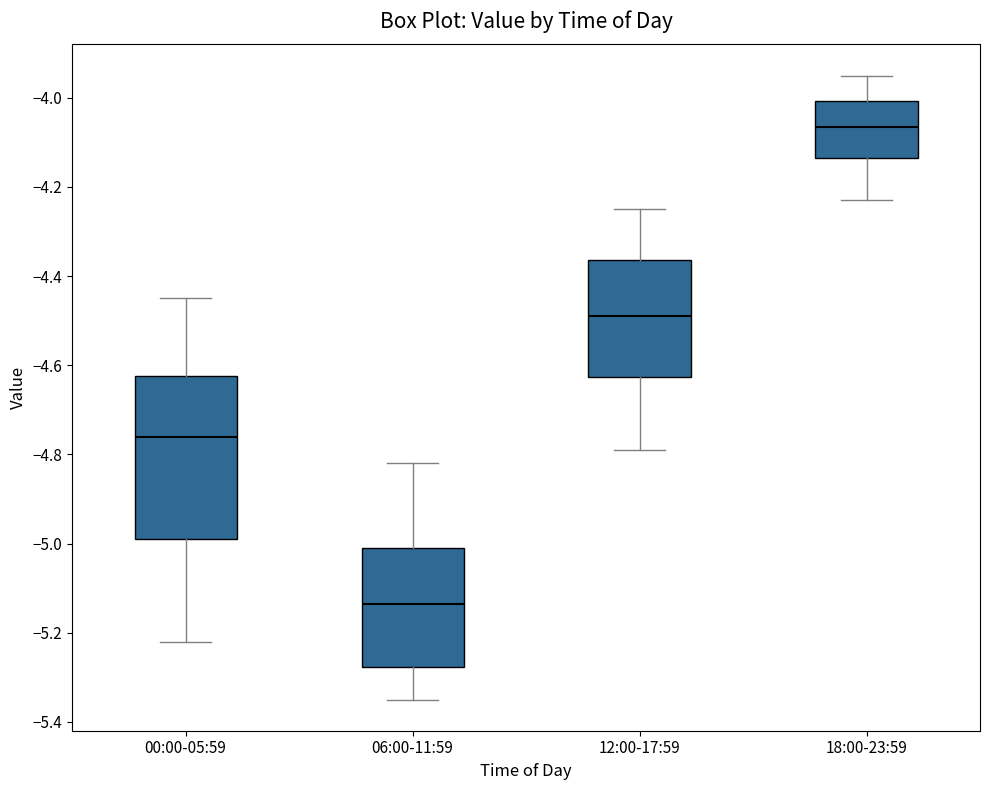

Reading left to right, transcribe this box plot: for each box, give where its median line is, the range the box spans, and where its two whiskers end, as read against the y-axis. The values are not printed on the chart, so give them approximately, as read against the axis.

00:00-05:59: median -4.76, box -4.98 to -4.62, whiskers -5.22 to -4.44
06:00-11:59: median -5.14, box -5.28 to -5.00, whiskers -5.34 to -4.82
12:00-17:59: median -4.48, box -4.62 to -4.36, whiskers -4.78 to -4.24
18:00-23:59: median -4.06, box -4.14 to -4.00, whiskers -4.22 to -3.94